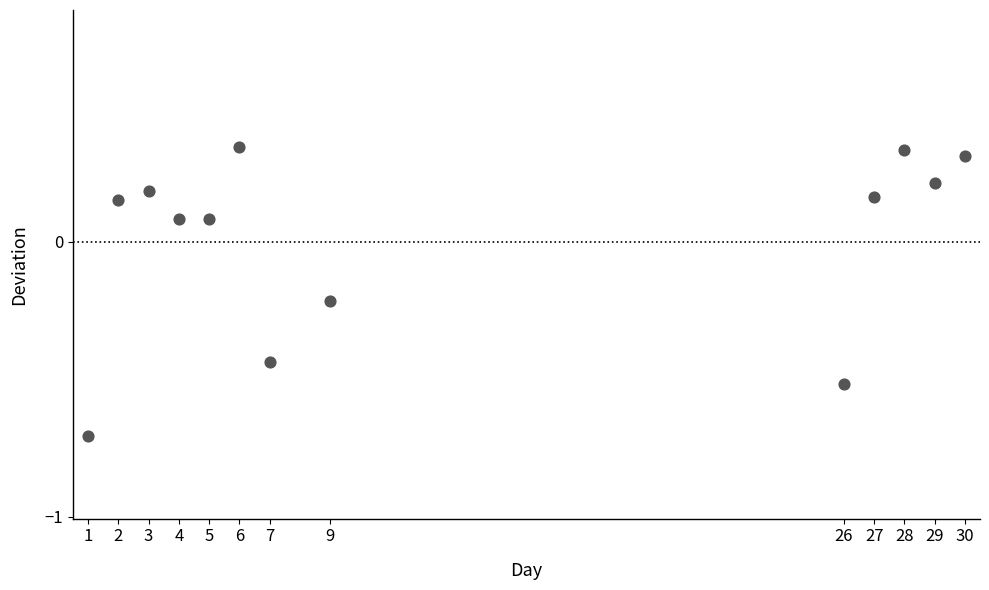

What is the range of X values (max minus min)?

29.0